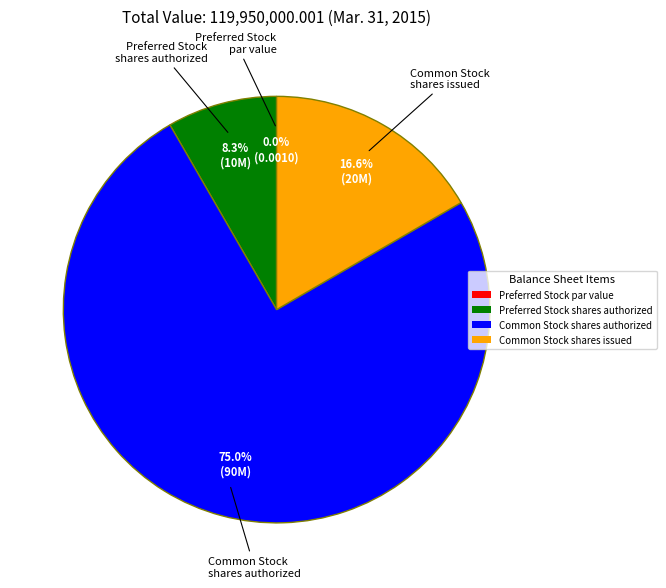

The Preferred Stock shares authorized slice represents 8% of the pie. True or false?

True